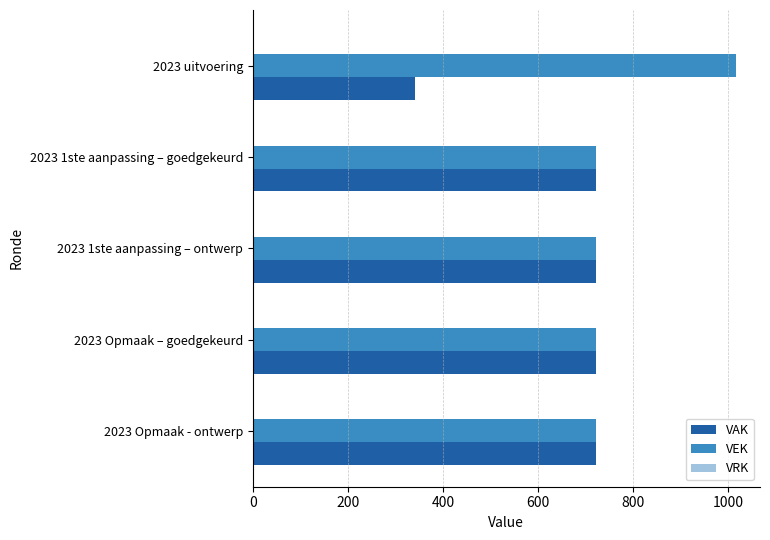

Count the number of data series in this chart.

2